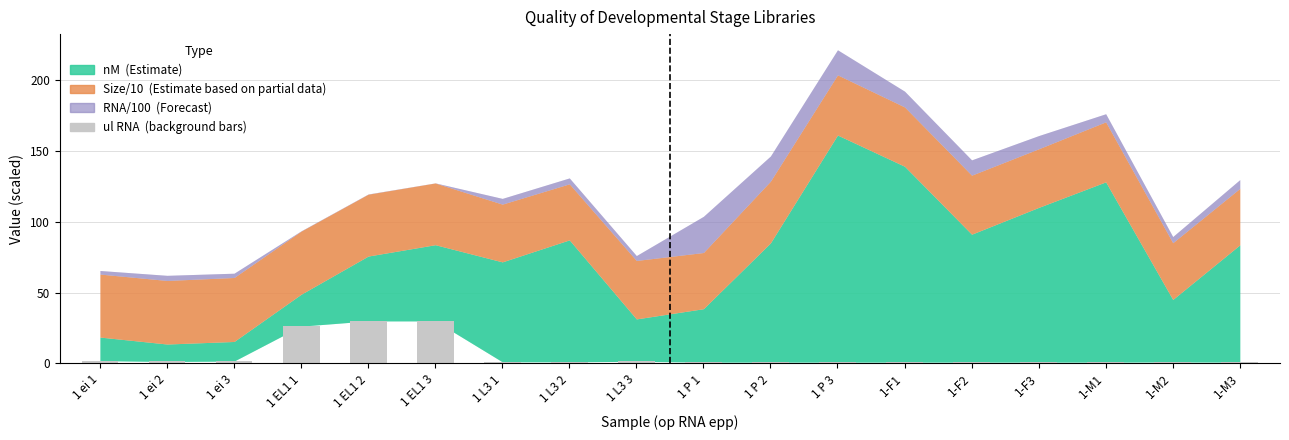

What is the difference between the maximum and minimum values?

29.0